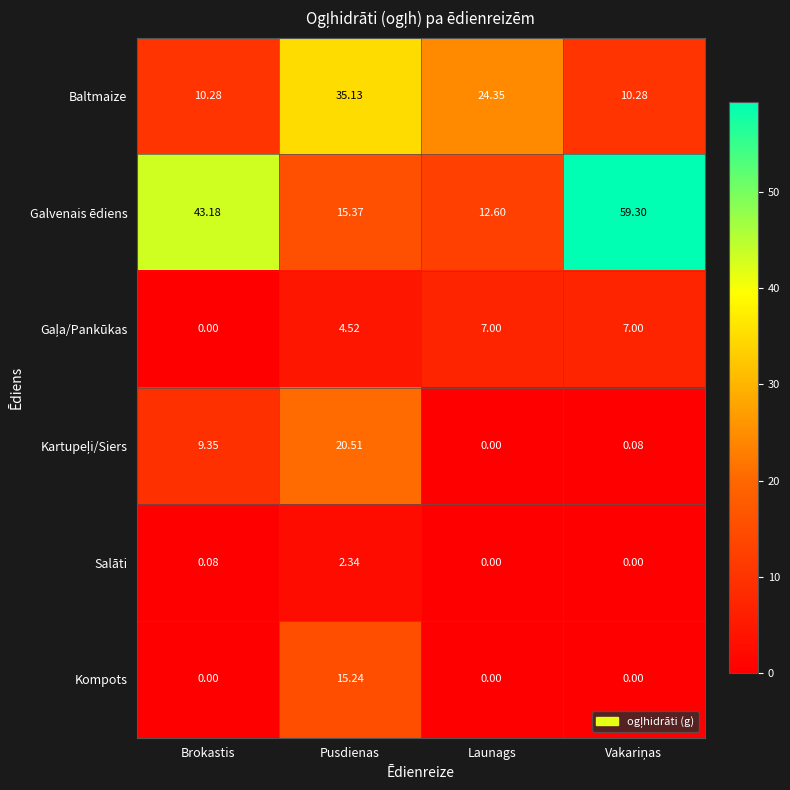

How many series are shown in this chart?

6